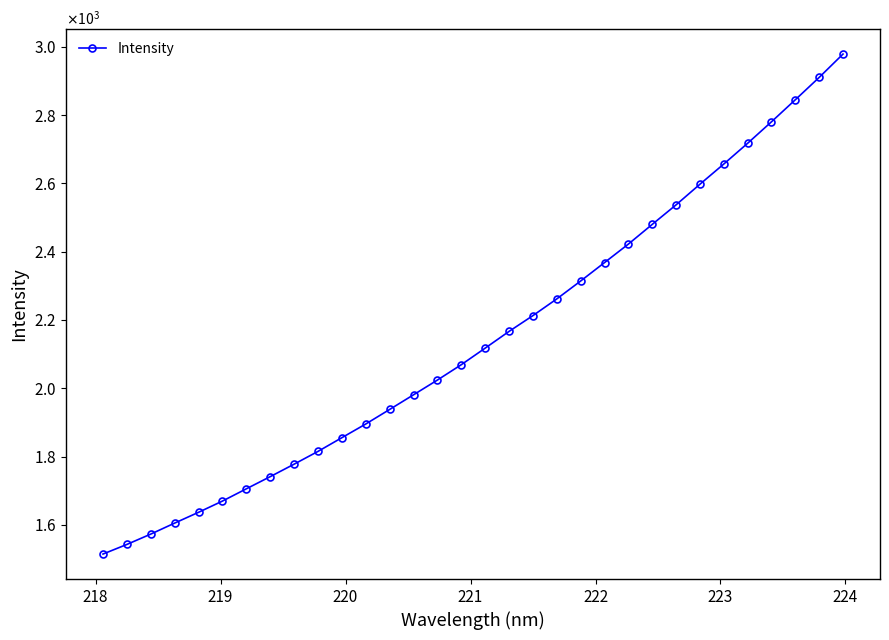

What is the greatest value displayed?

2978.4